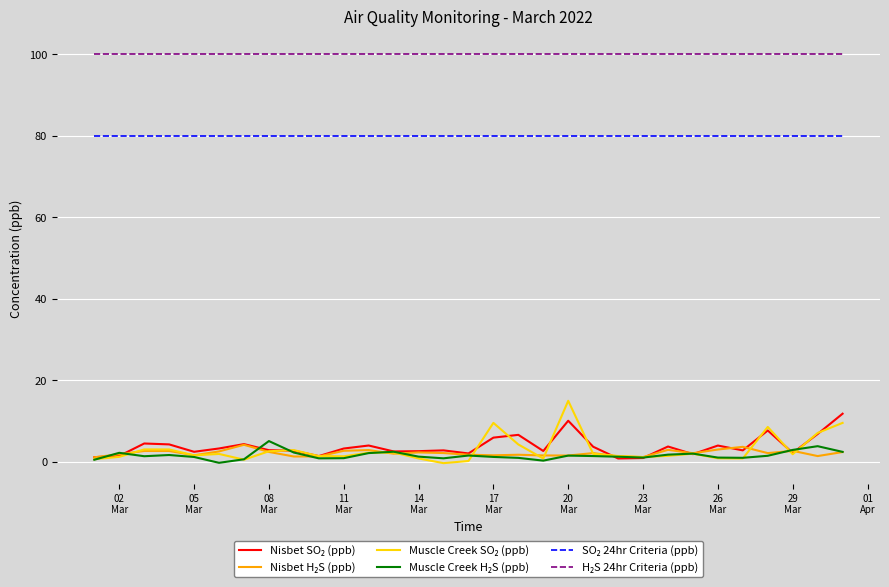

What is the maximum value shown in the chart?

100.0